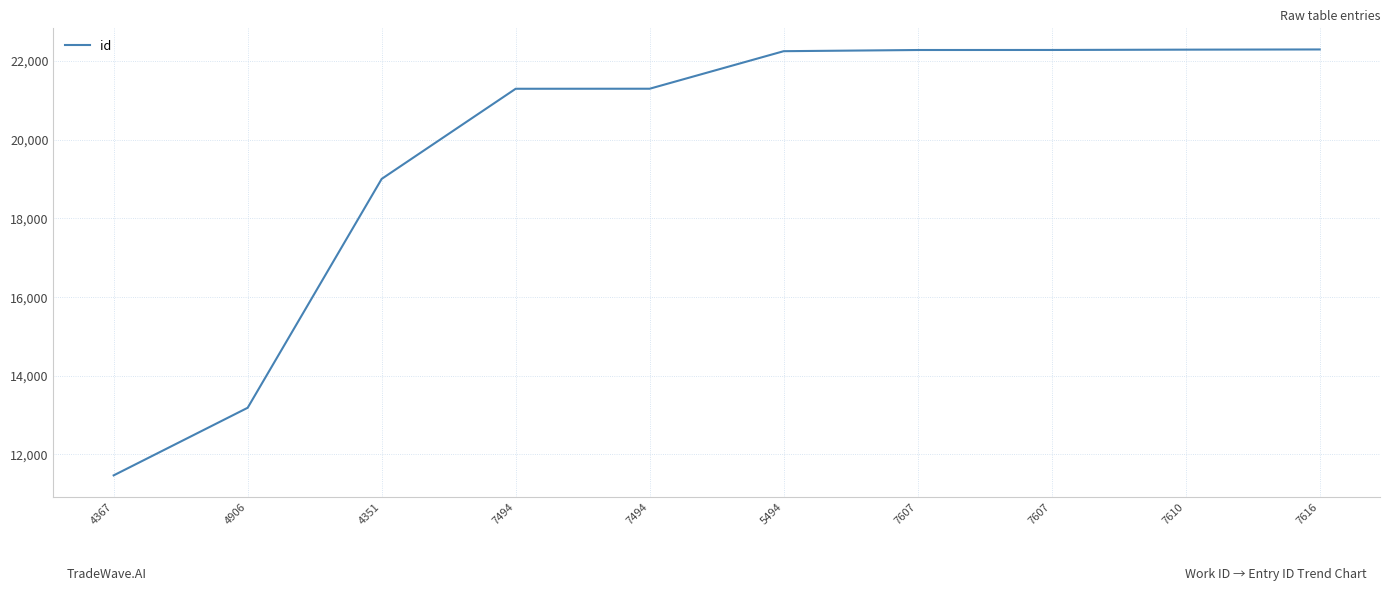

What is the value of the 2nd point from the left?

13185